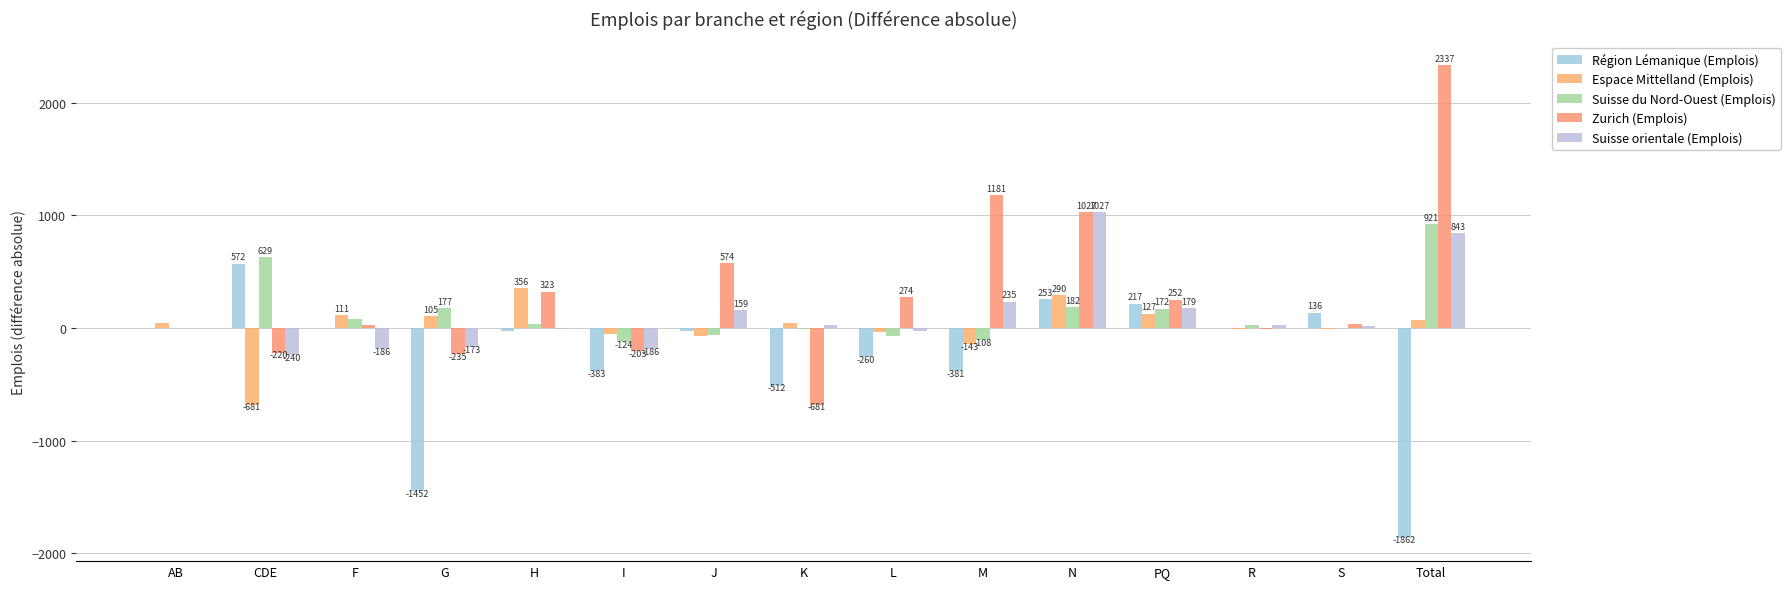

Between F and K, which series saw the biggest shift?

Zurich (Emplois)